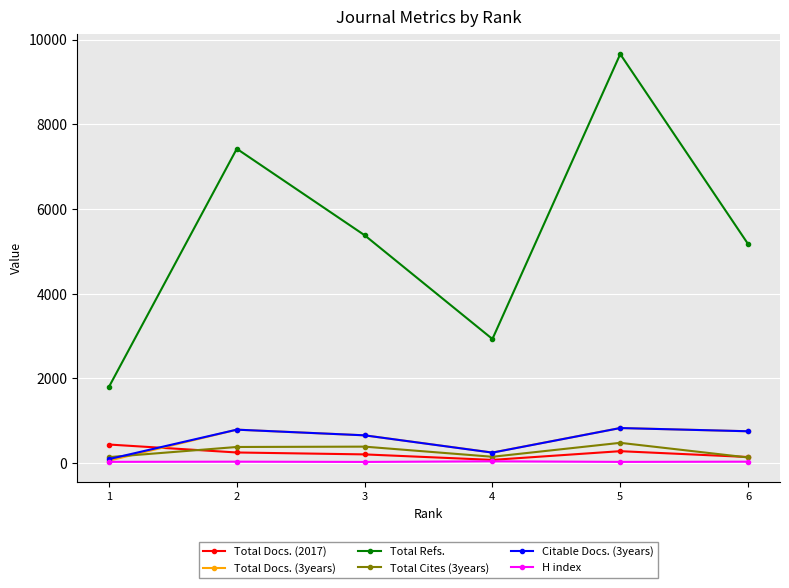

Does the chart have visible grid lines?

Yes